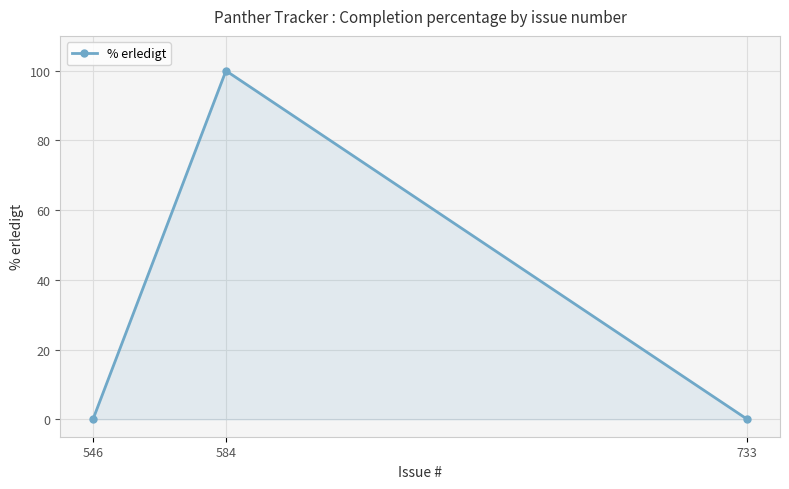

Count the values in the range 0 to 100.

3